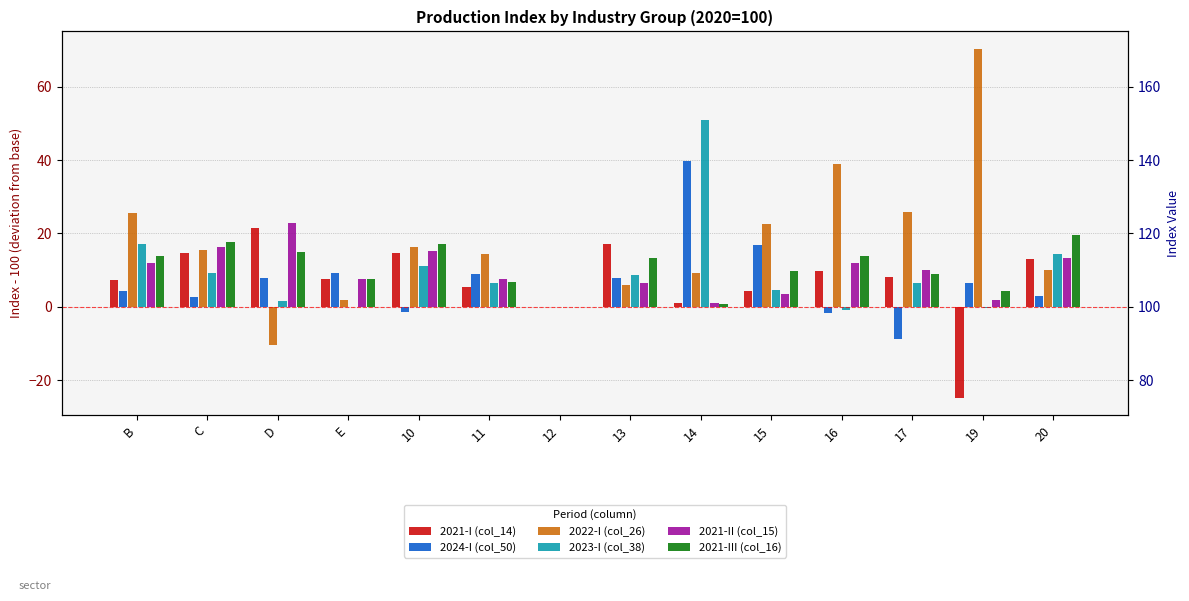

What is the approximate value of 2024-I (col_50) at B?

4.4